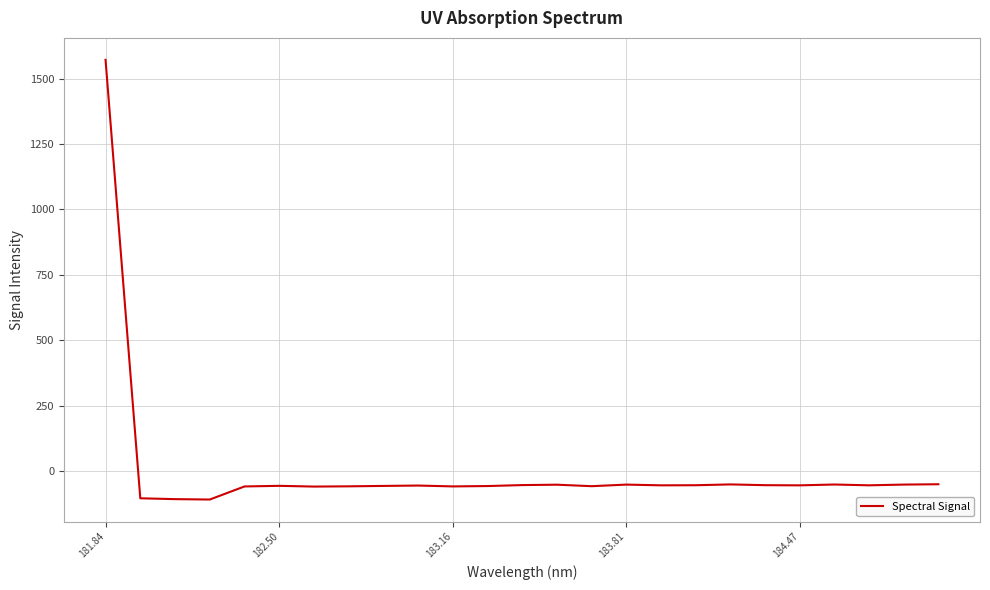

What is the maximum value shown in the chart?

1571.2